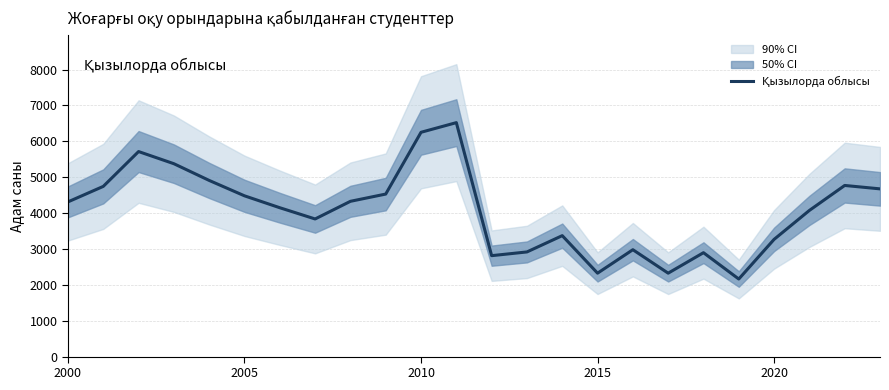

Reading left to right, list all the values displayed in this chart.

4312	4744	5715	5376	4910	4481	4149	3836	4328	4530	6252	6521	2813	2917	3371	2325	2979	2325	2896	2162	3267	4074	4770	4675